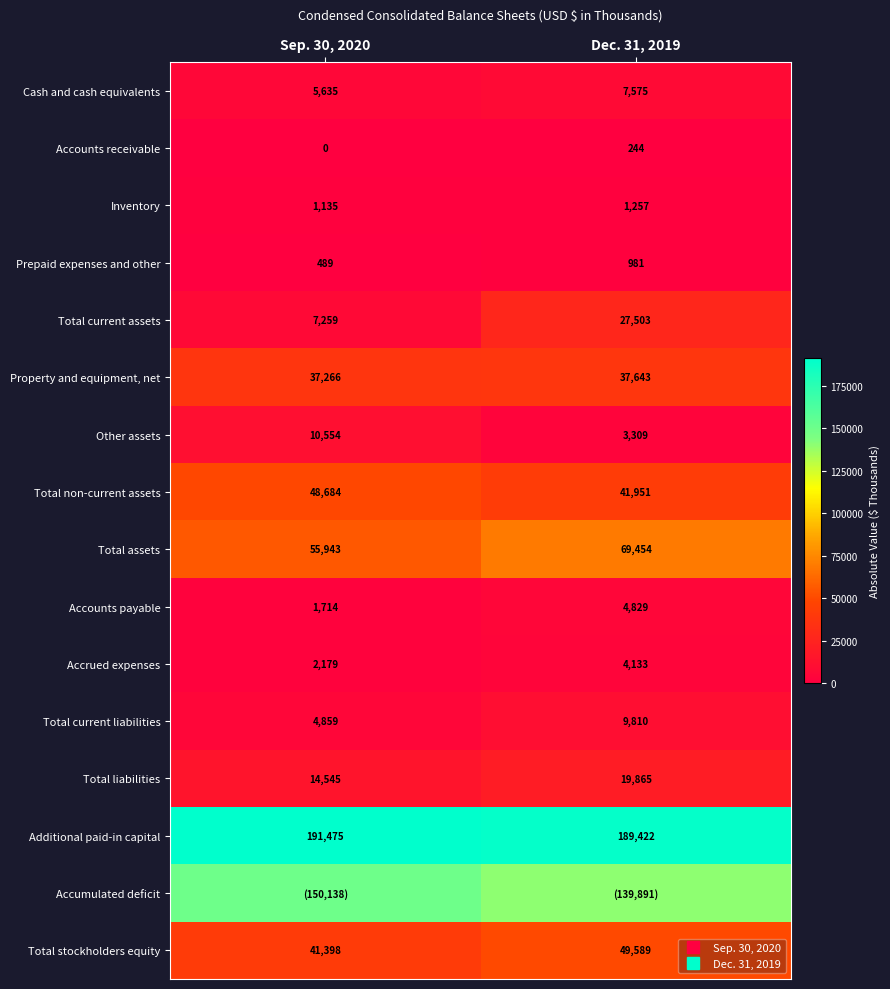

At which label does Accumulated deficit reach its peak?

Sep. 30, 2020